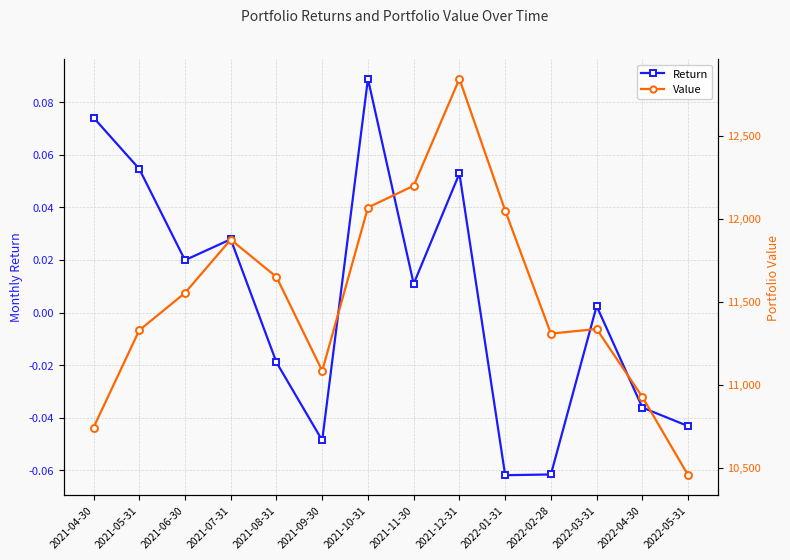

List the series in order of their peak value, lowest first.

Return, Value